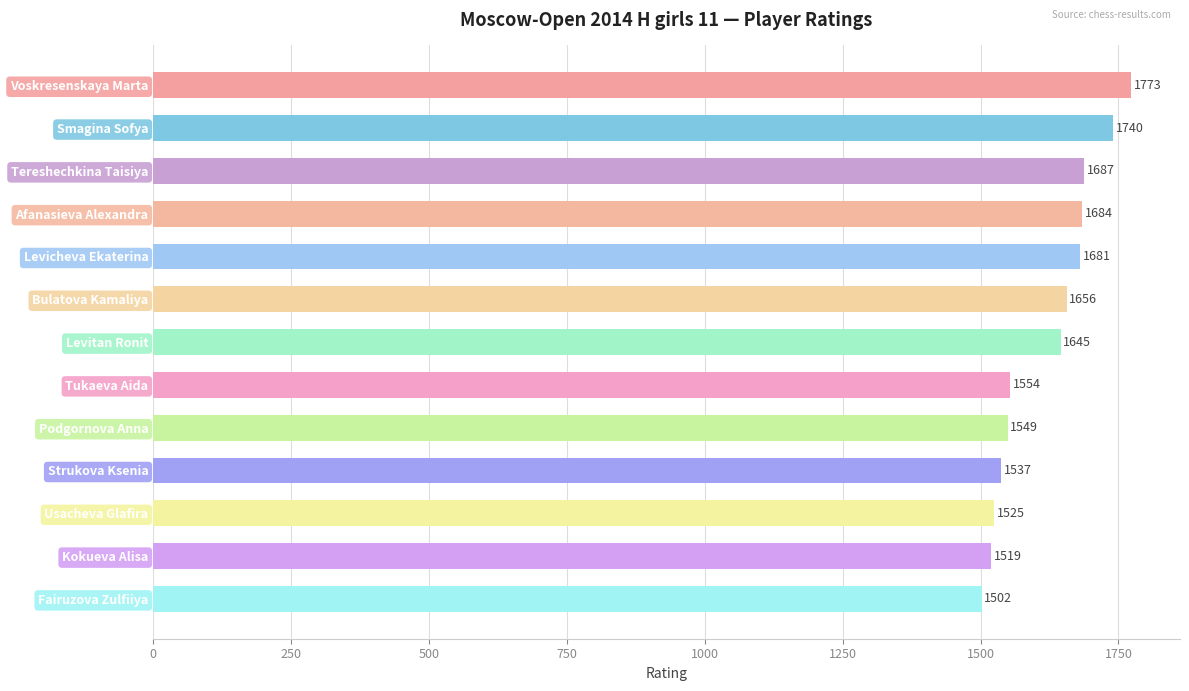

Read the value at Voskresenskaya Marta, to the nearest 10.

1770